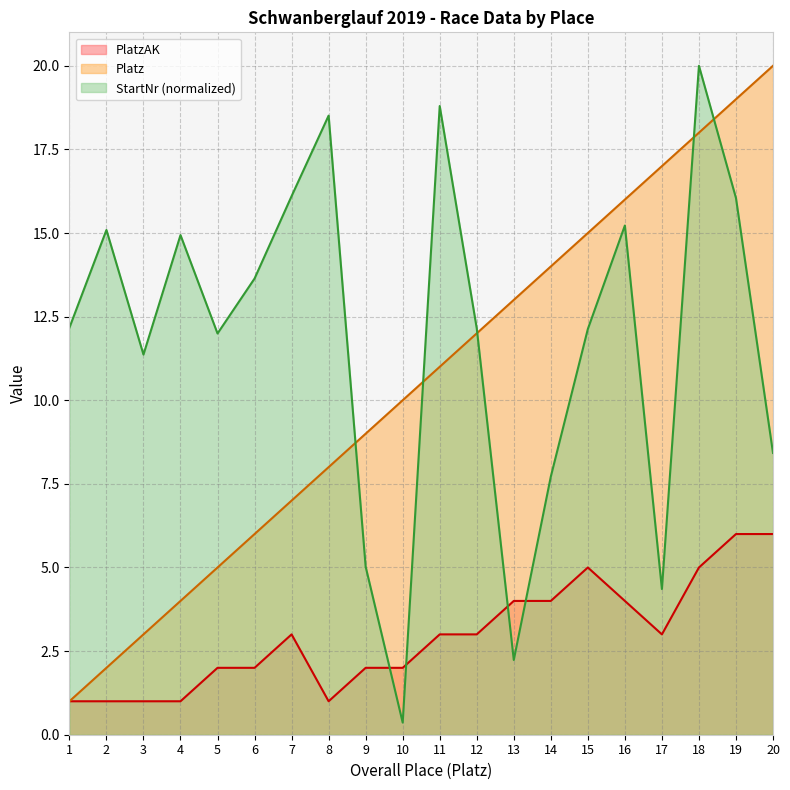

How many intersections are there between StartNr and Platz?

5